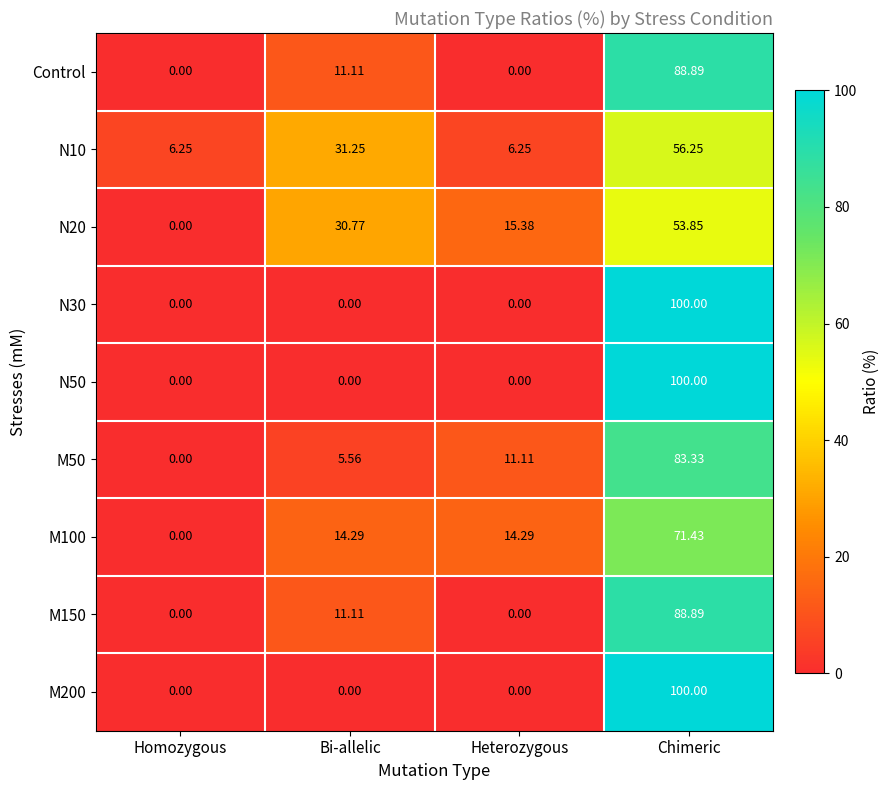

What is the total value across all series at Bi-allelic?

104.1